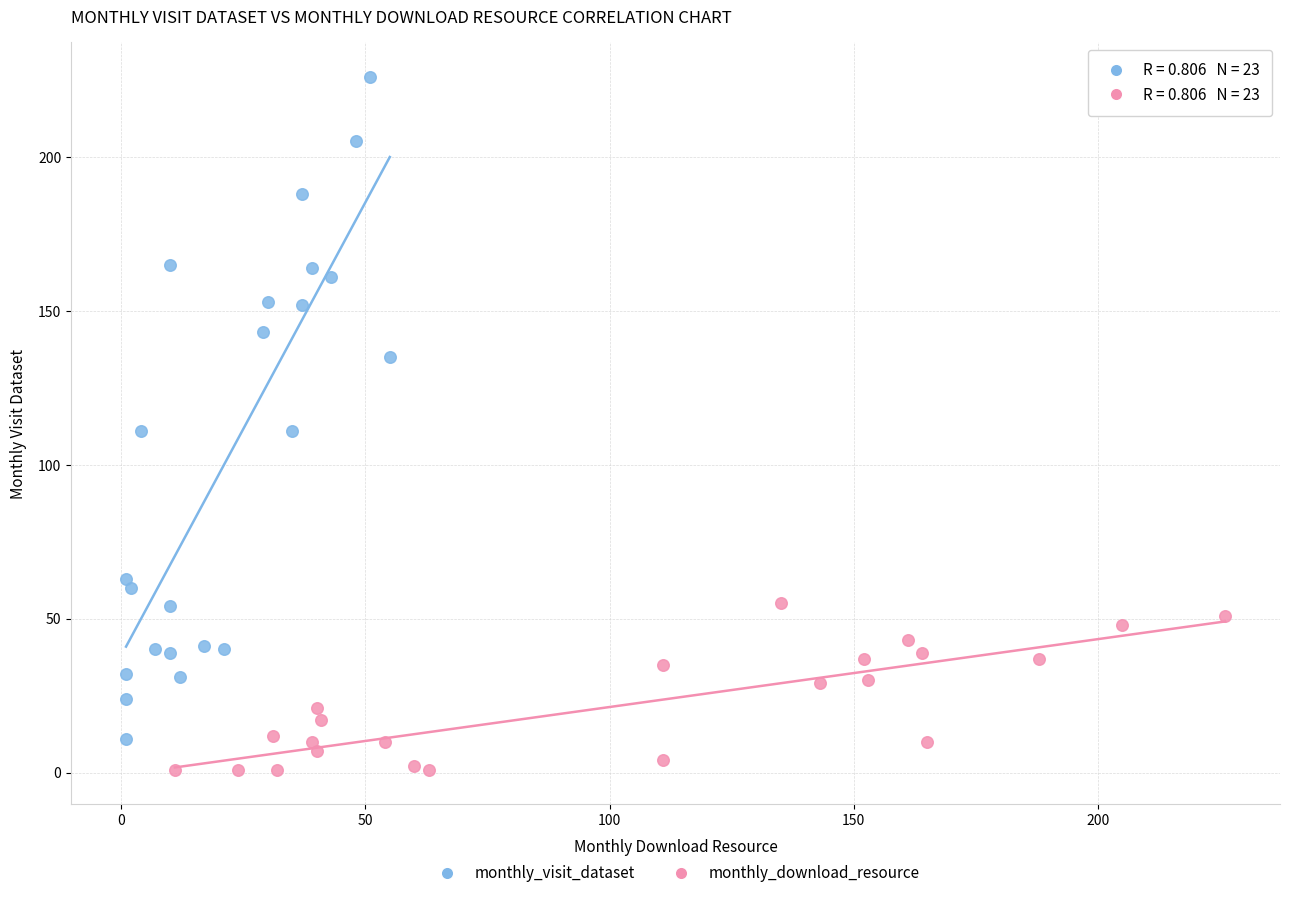

Which series reaches the minimum Y coordinate?

monthly_download_resource